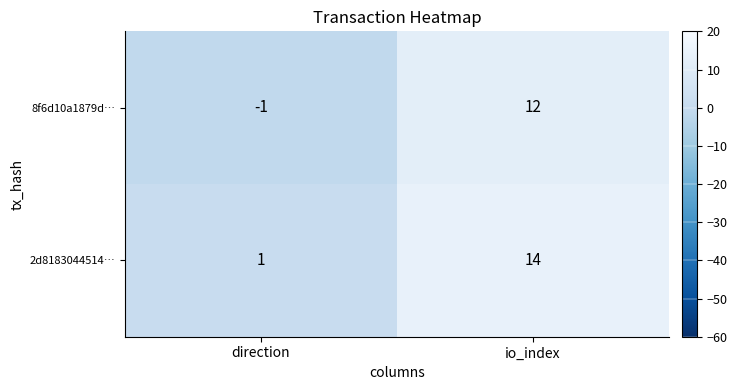

At direction, list the series in order from largest to smallest.

2d8183044514…, 8f6d10a1879d…